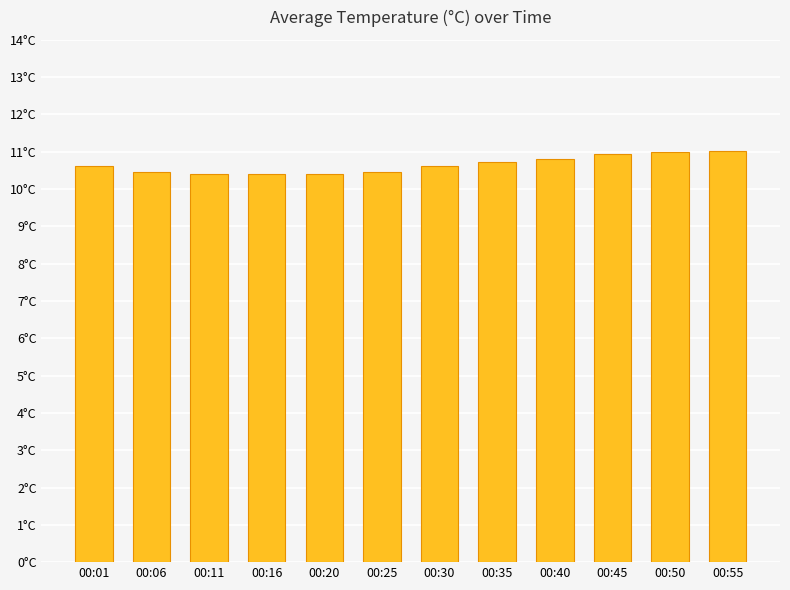

List the labels in order of value, smallest first.

00:11, 00:16, 00:20, 00:06, 00:25, 00:01, 00:30, 00:35, 00:40, 00:45, 00:50, 00:55